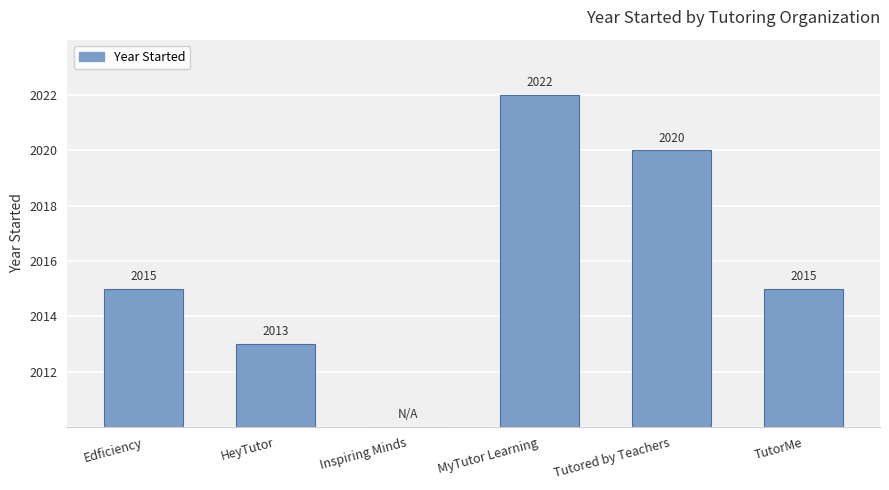

Rank the categories by value from lowest to highest.

Inspiring Minds, HeyTutor, Edficiency, TutorMe, Tutored by Teachers, MyTutor Learning